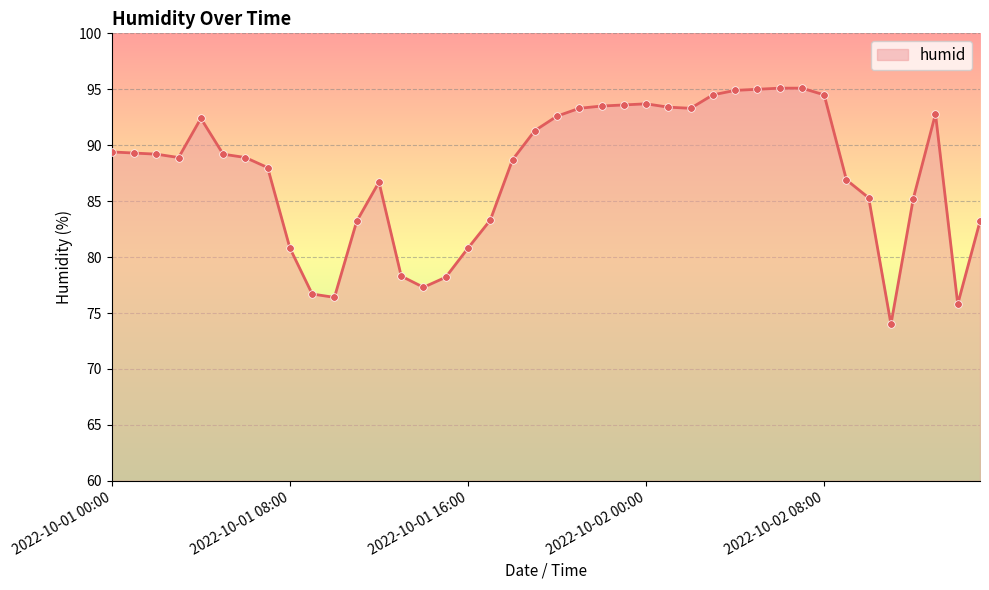

What is the greatest value displayed?

95.1